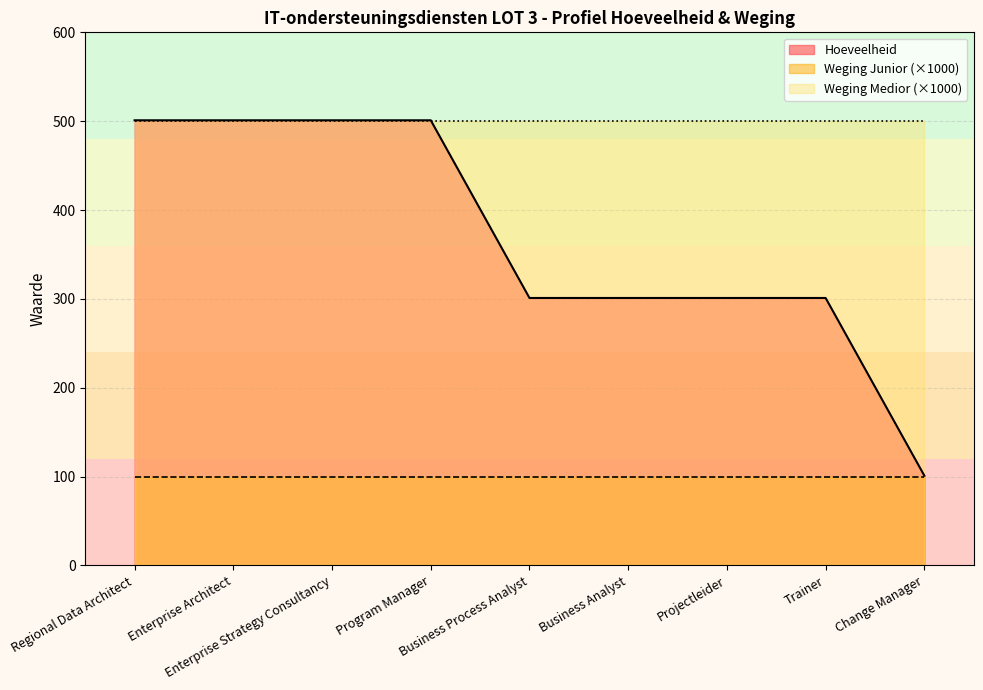

Reading right to left, extract all data points from this chart.

Hoeveelheid: Change Manager=101.0	Trainer=301.0	Projectleider=301.0	Business Analyst=301.0	Business Process Analyst=301.0	Program Manager=501.0	Enterprise Strategy Consultancy=501.0	Enterprise Architect=501.0	Regional Data Architect=501.0
Weging Junior: Change Manager=0.1	Trainer=0.1	Projectleider=0.1	Business Analyst=0.1	Business Process Analyst=0.1	Program Manager=0.1	Enterprise Strategy Consultancy=0.1	Enterprise Architect=0.1	Regional Data Architect=0.1
Weging Medior: Change Manager=0.5	Trainer=0.5	Projectleider=0.5	Business Analyst=0.5	Business Process Analyst=0.5	Program Manager=0.5	Enterprise Strategy Consultancy=0.5	Enterprise Architect=0.5	Regional Data Architect=0.5